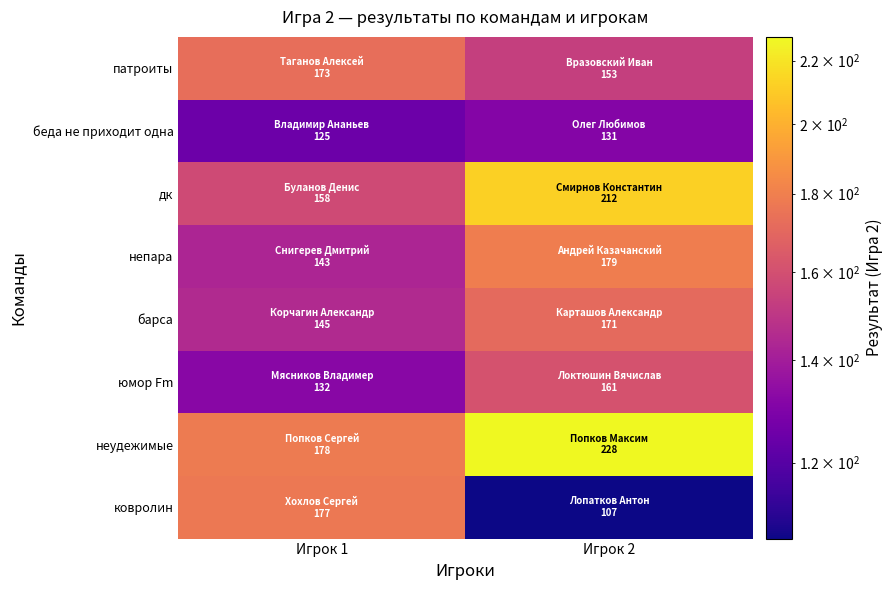

Which has a higher value, Игрок 2 or Игрок 1?

Игрок 1